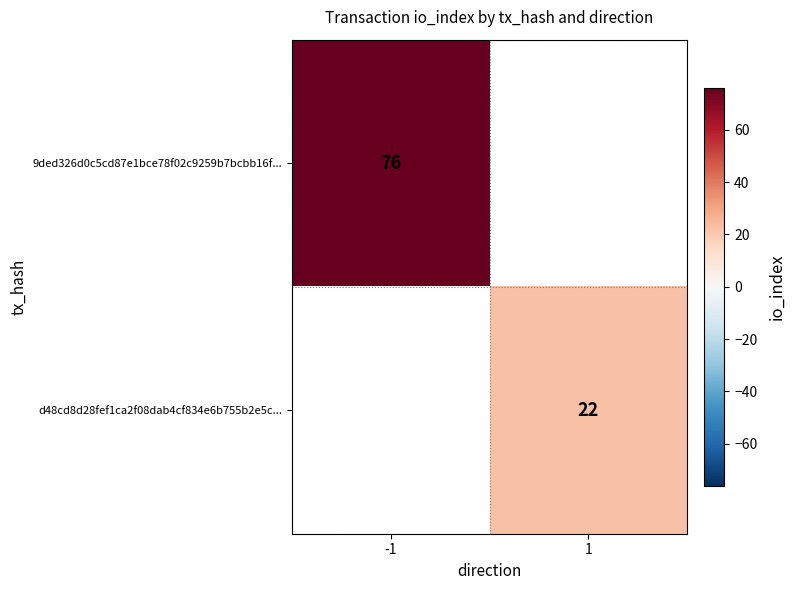

Is the value of 9ded326d0c5cd87e1bce78f02c9259b7bcbb16f... at -1 greater than the value of d48cd8d28fef1ca2f08dab4cf834e6b755b2e5c... at 1?

Yes